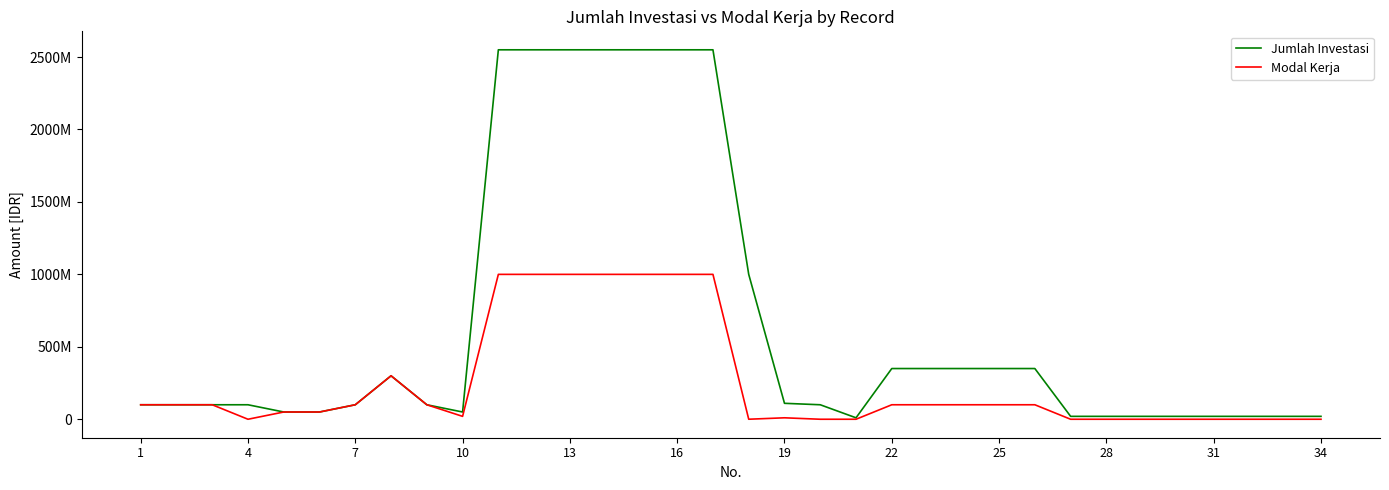

What are all the series names shown in the legend?

Jumlah Investasi, Modal Kerja